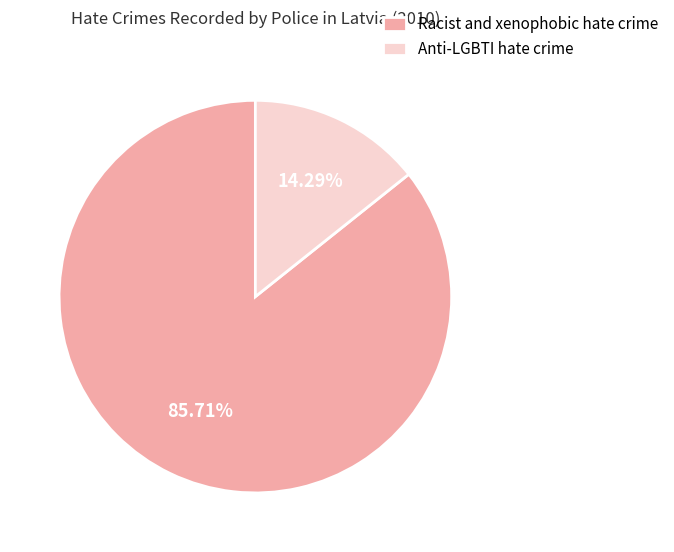

What percentage is the Anti-LGBTI hate crime slice, to the nearest percent?

14%